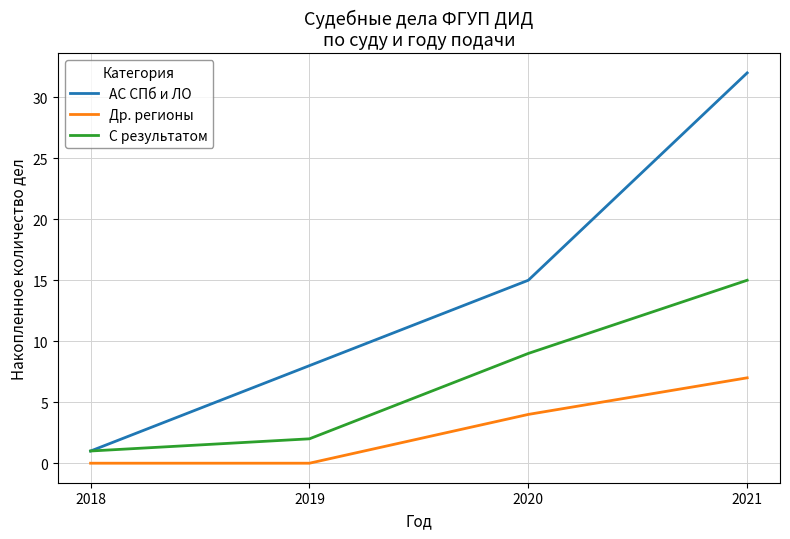

Reading right to left, transcribe all the data shown in this chart.

АС СПб и ЛО: 32	15	8	1
Др. регионы: 7	4	0	0
С результатом: 15	9	2	1